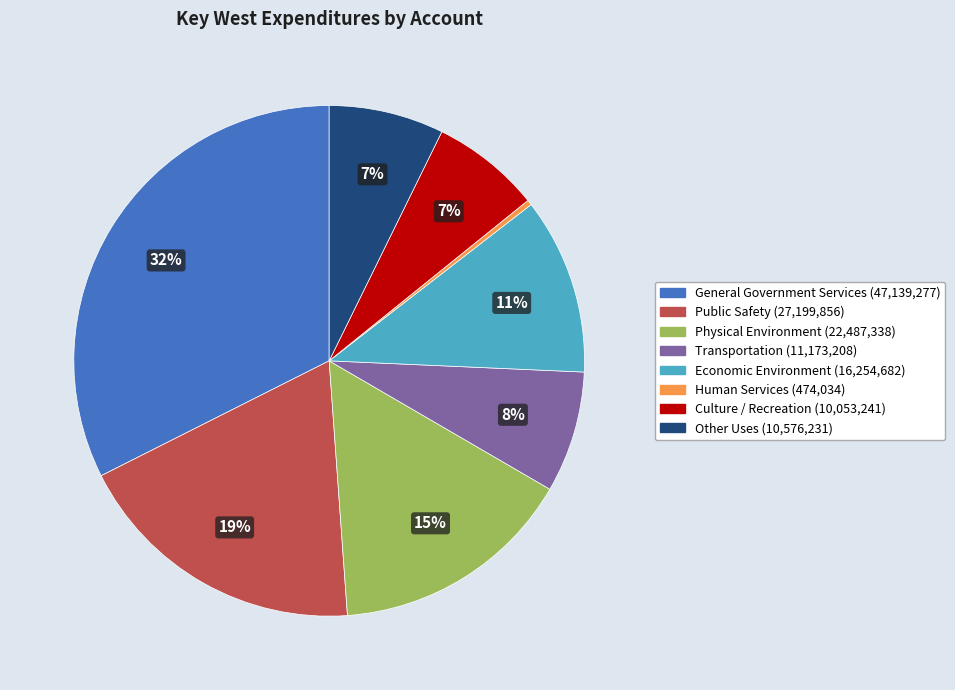

Is the sum of Culture / Recreation and Physical Environment greater than half?

No